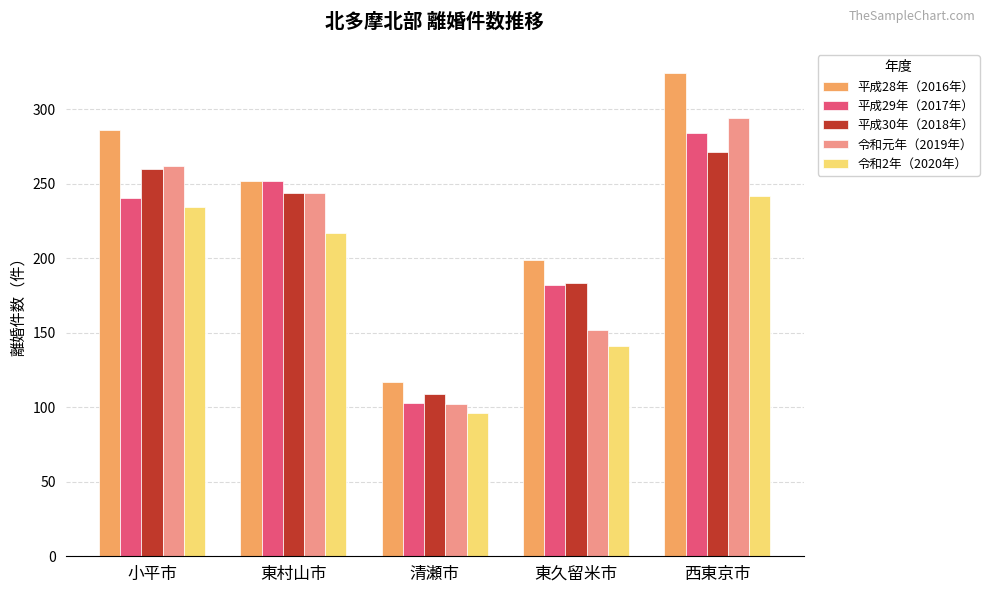

List the labels in order of 平成30年（2018年） value, smallest first.

清瀬市, 東久留米市, 東村山市, 小平市, 西東京市